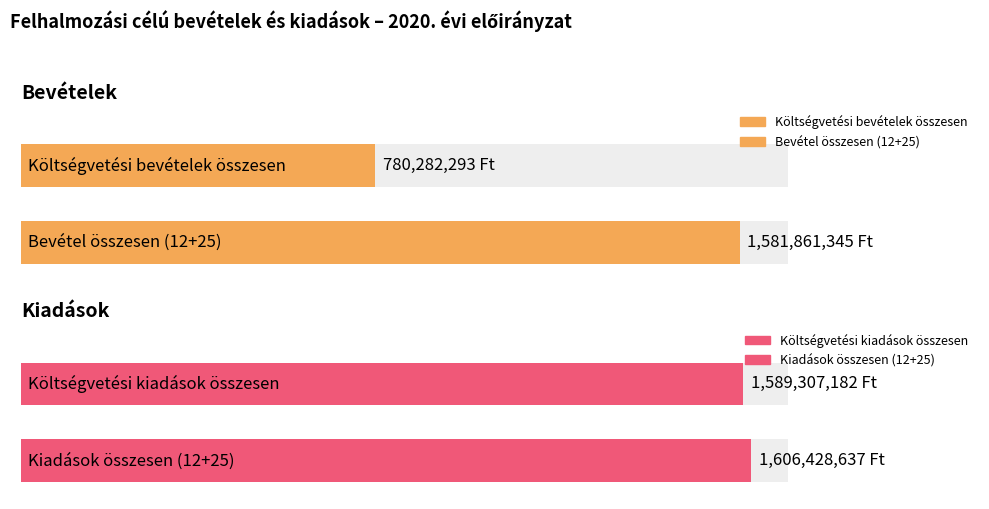

Which series has the largest total across all categories?

Kiadások